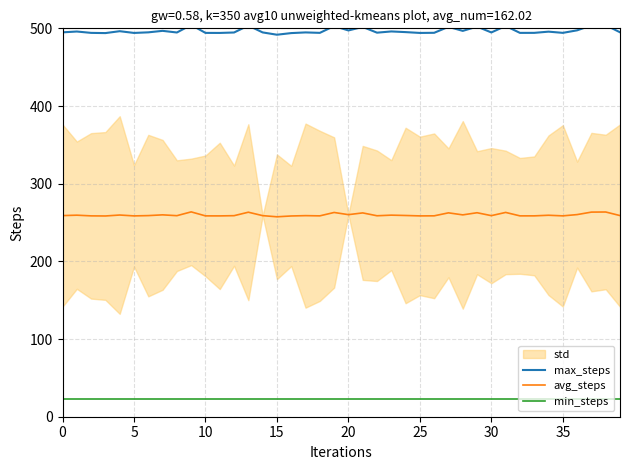

True or false: avg_steps and max_steps cross at least once.

False